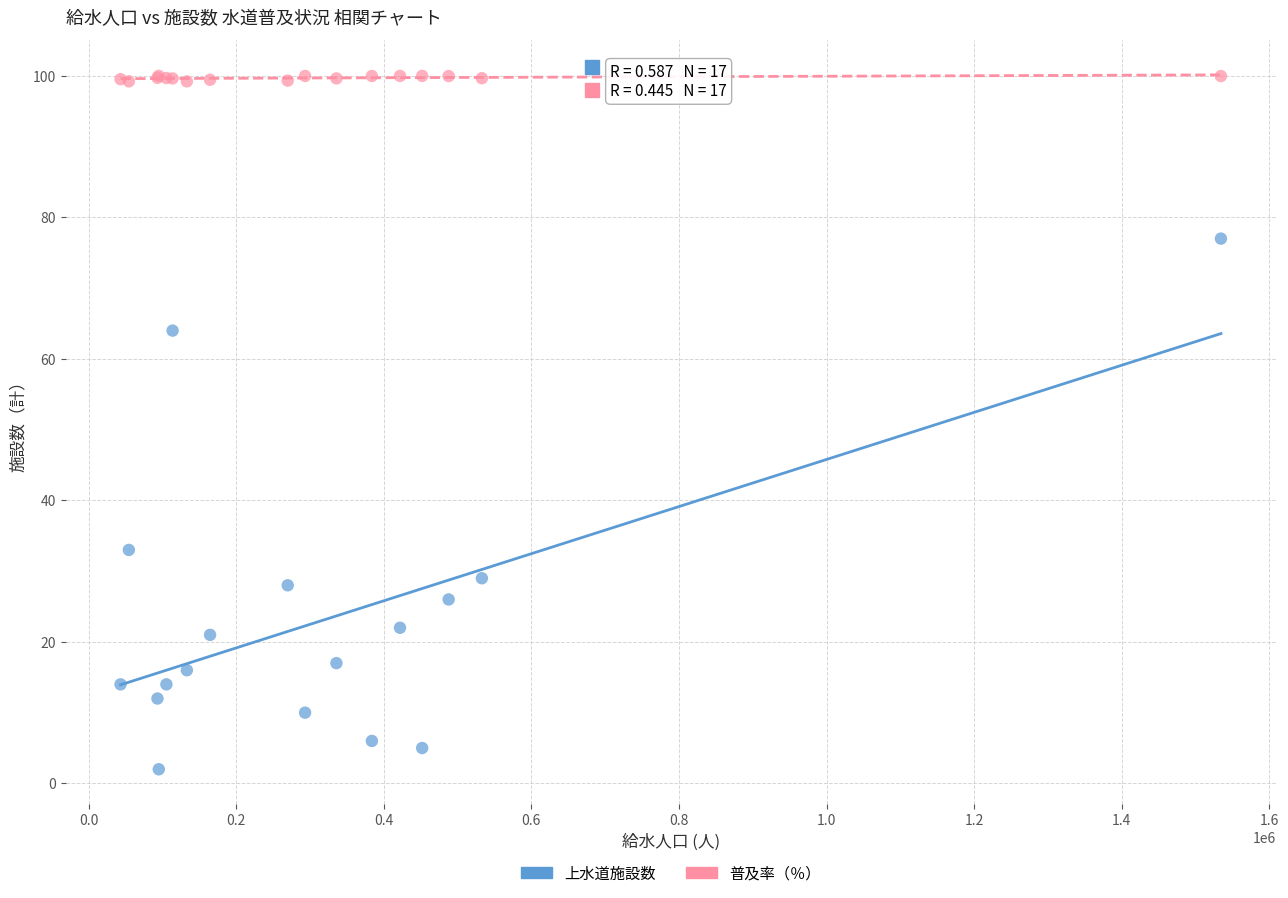

Which series contains the lowest Y value?

上水道施設数